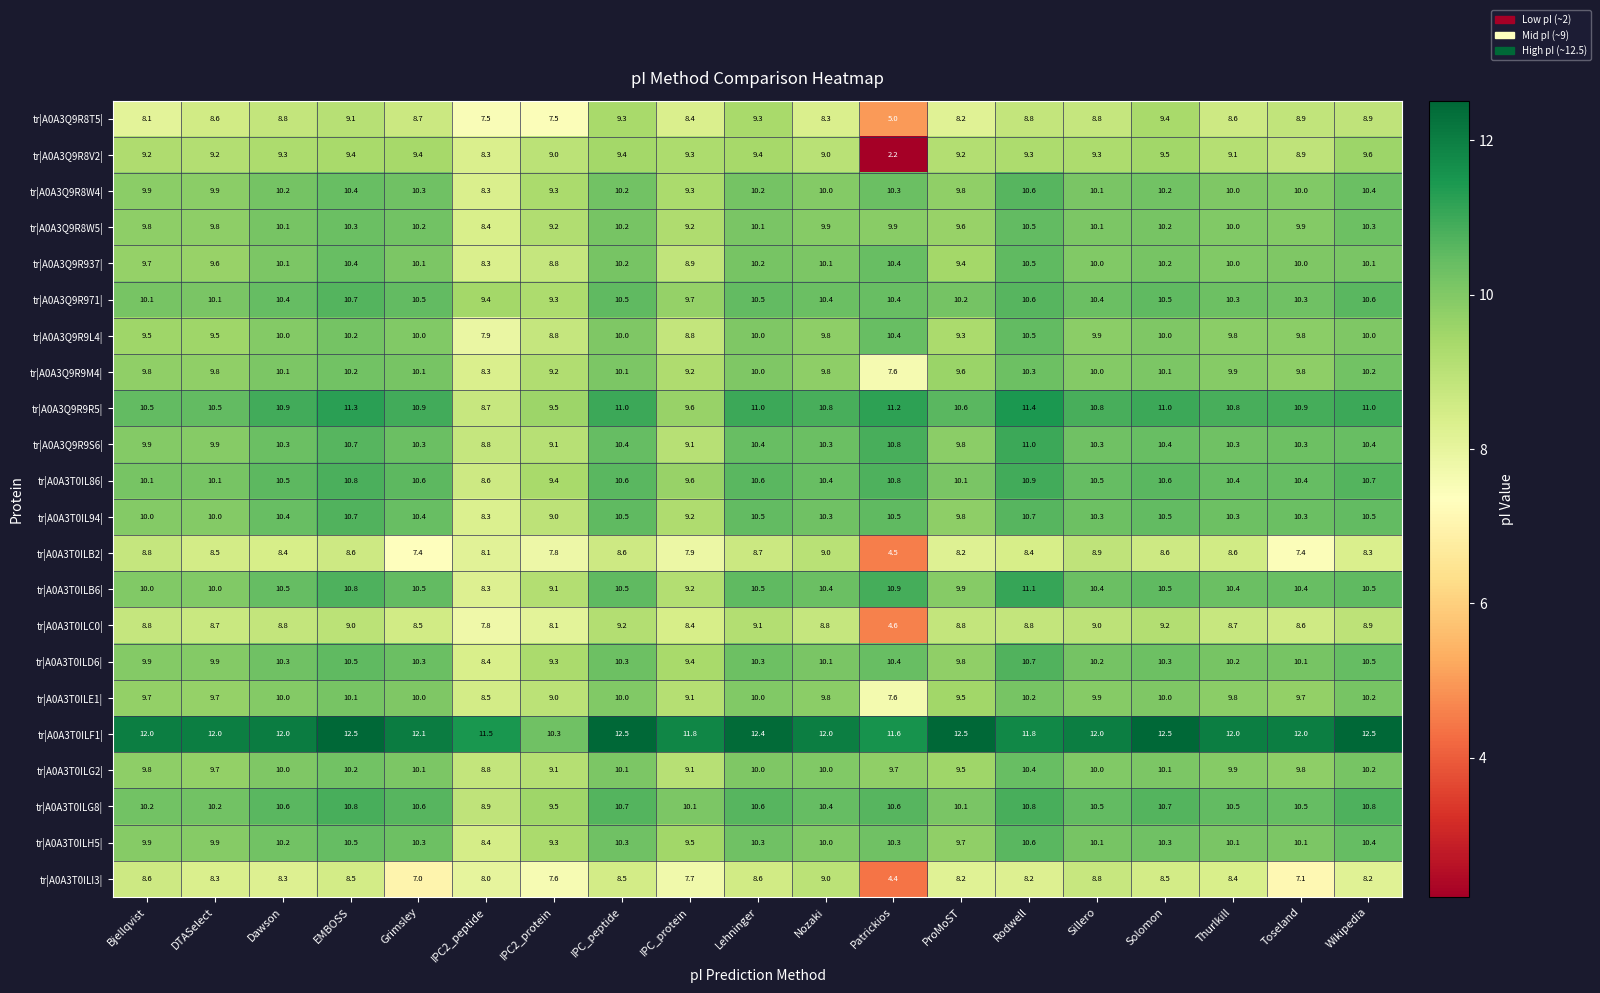

What is the difference between the second highest and minimum values in the tr|A0A3T0IL86| series?

2.2